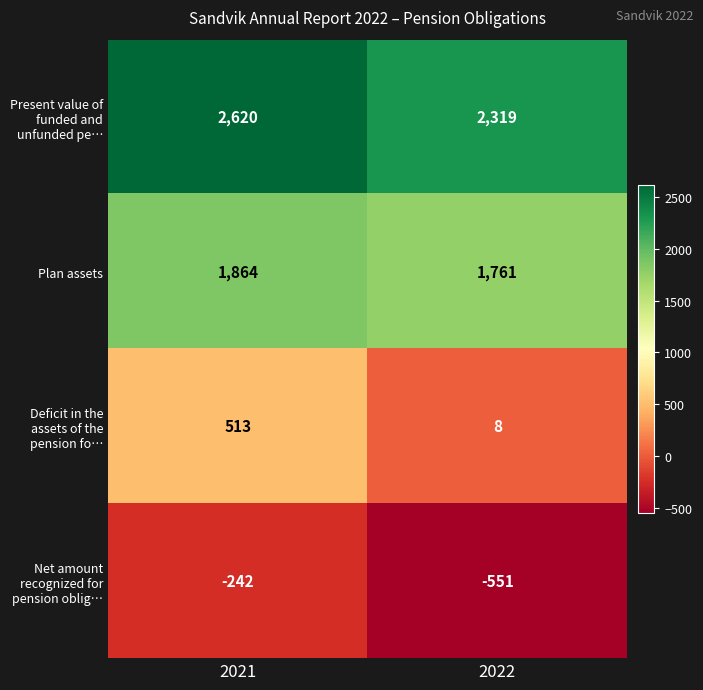

Which series has the widest spread of values?

Deficit in the assets of the pension fo…